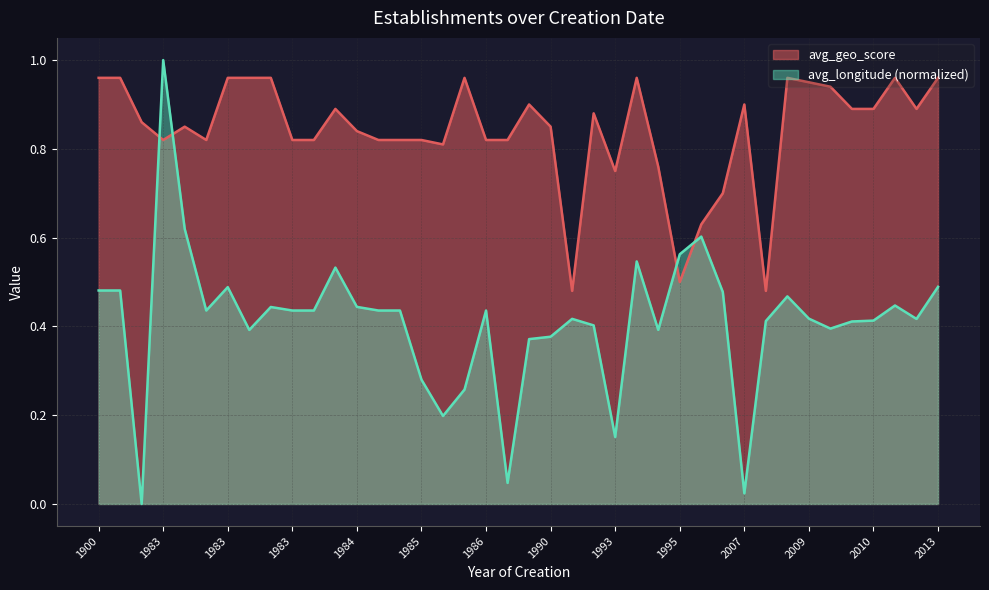

How many lines are shown in the chart?

2